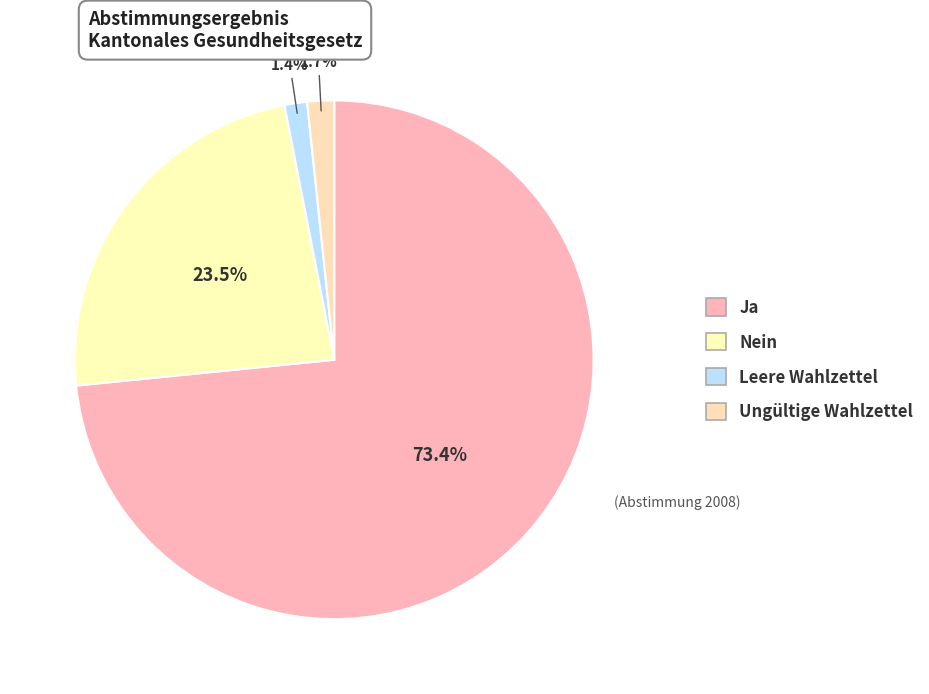

How many segments does this pie chart have?

4